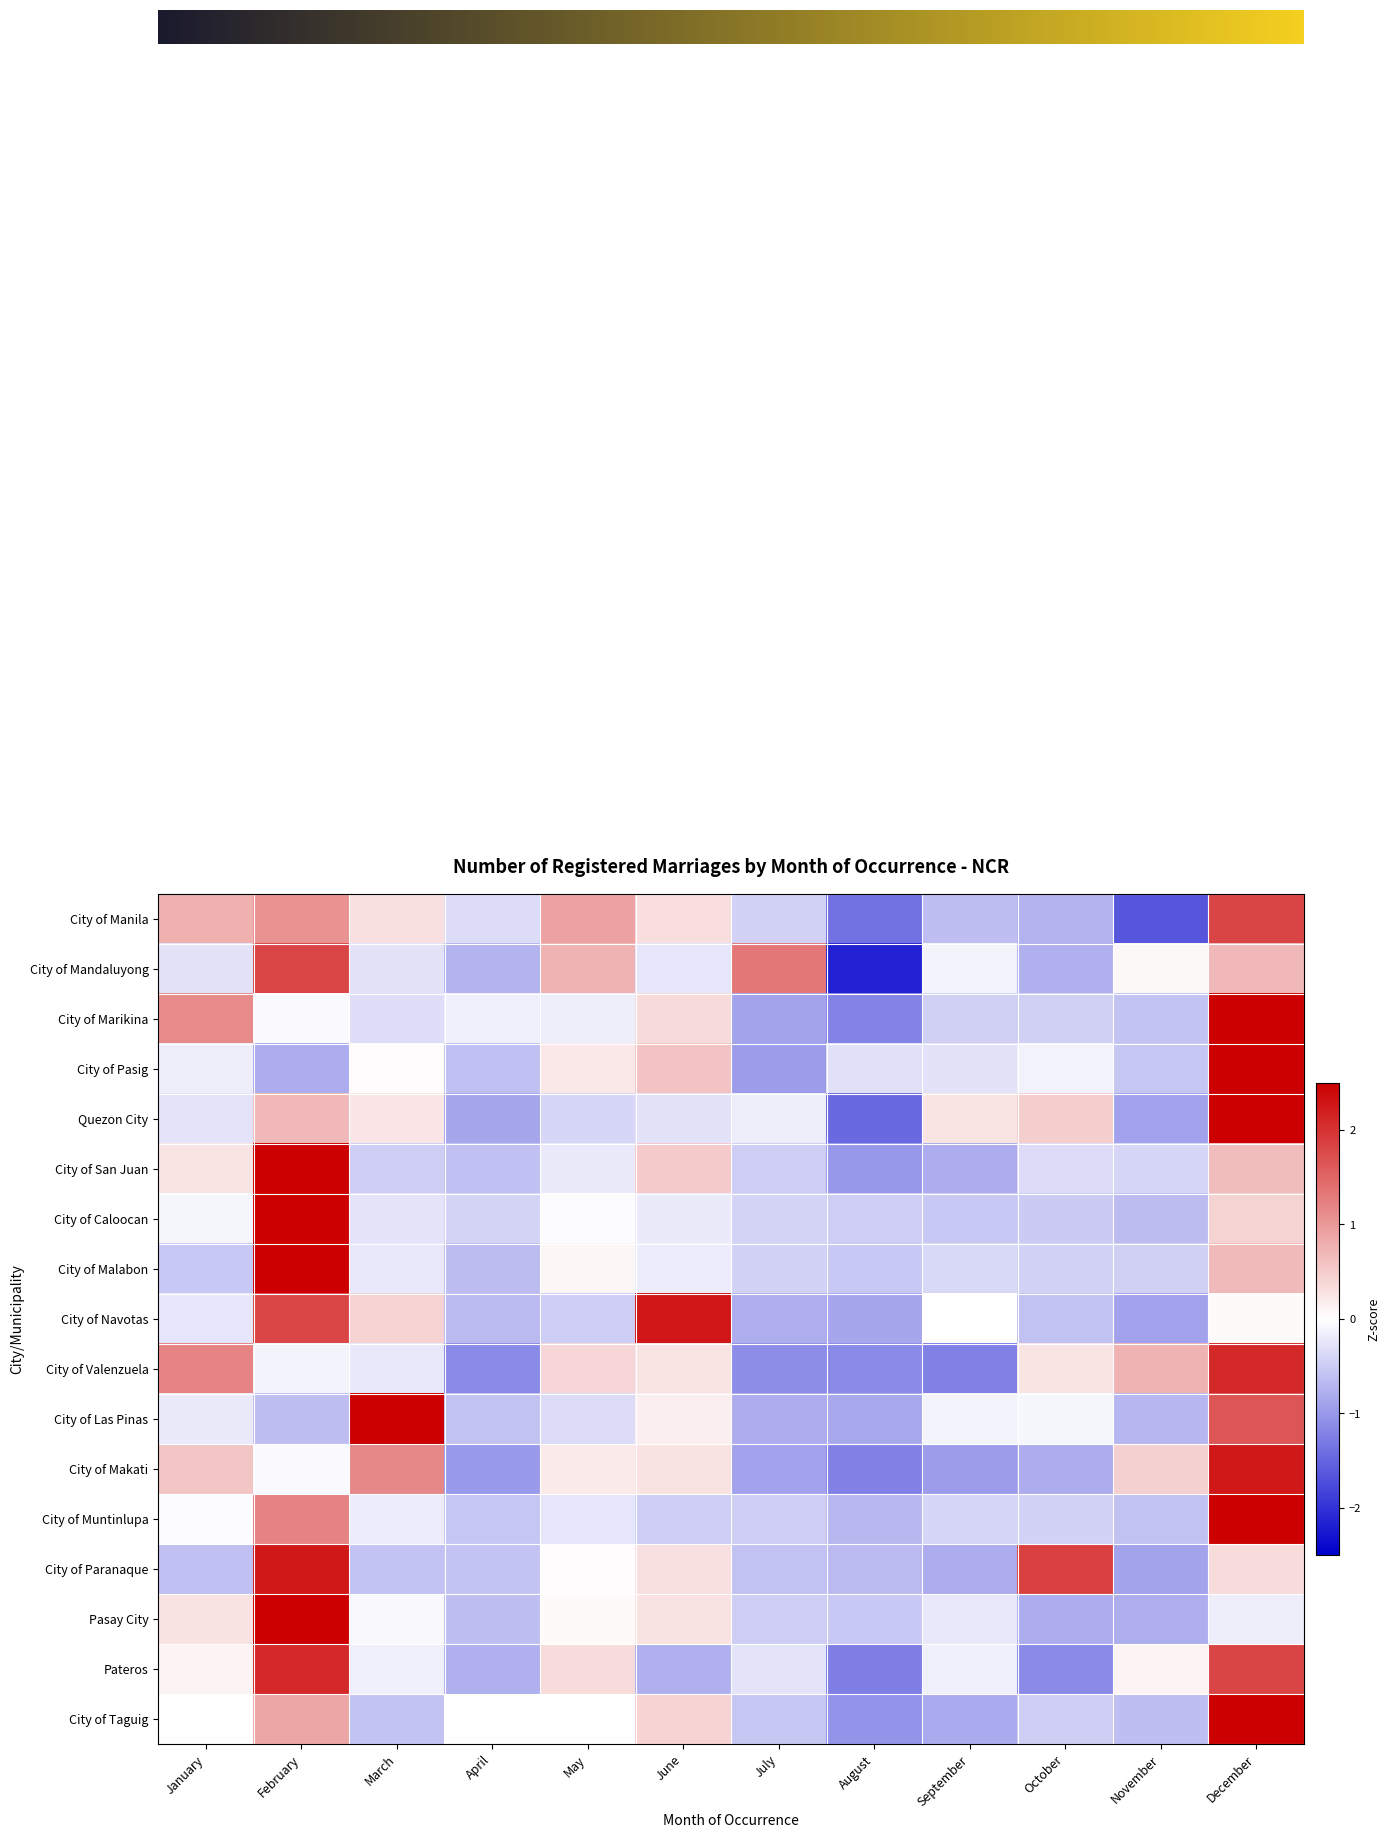

What is the difference between the maximum and minimum values in the City of Taguig series?

3.9